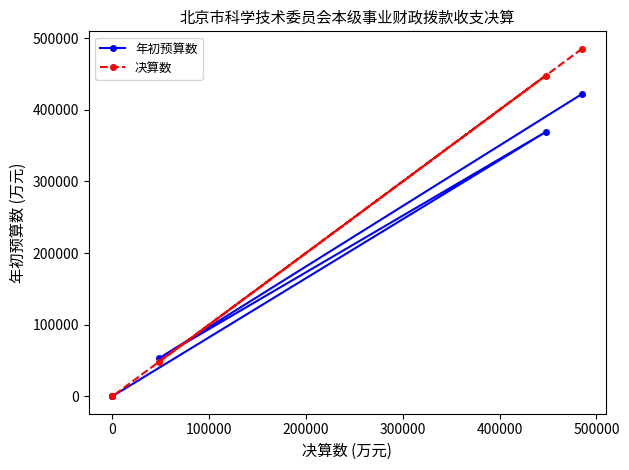

True or false: 年初预算数 and 决算数 cross at least once.

True